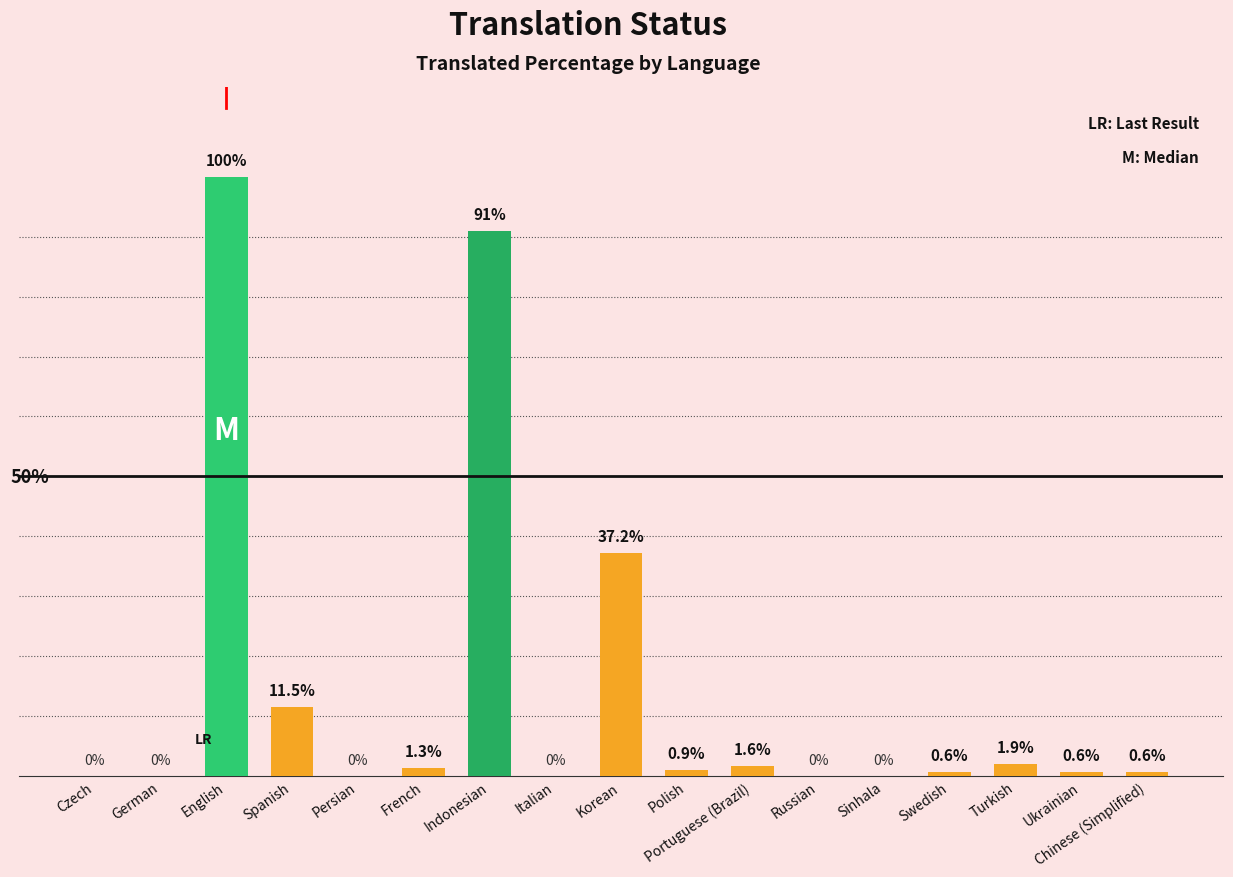

At which label is the value closest to 50?

Korean